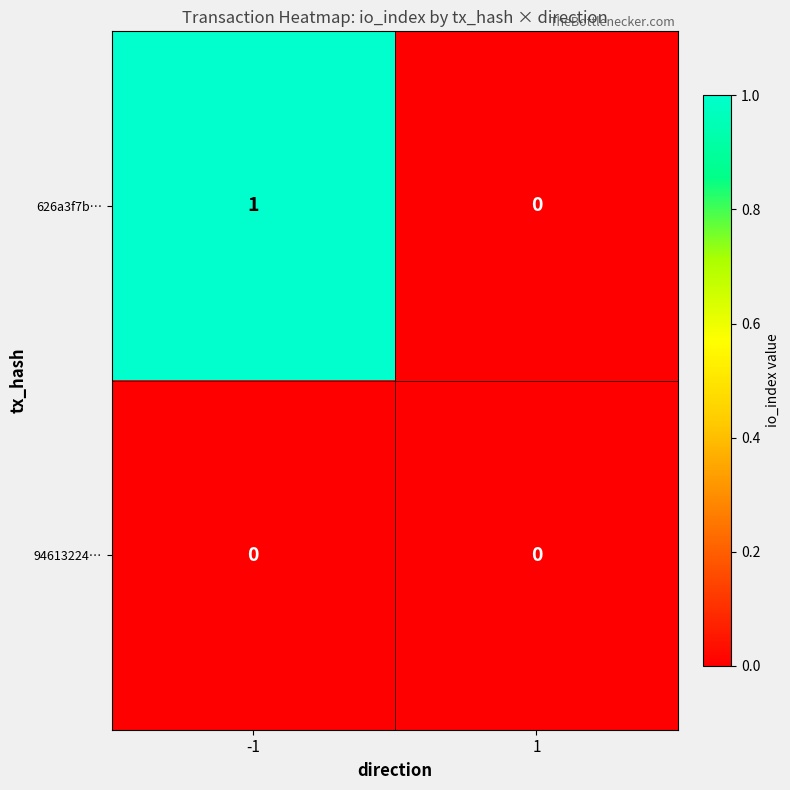

At which category is the sum across all series the highest?

-1